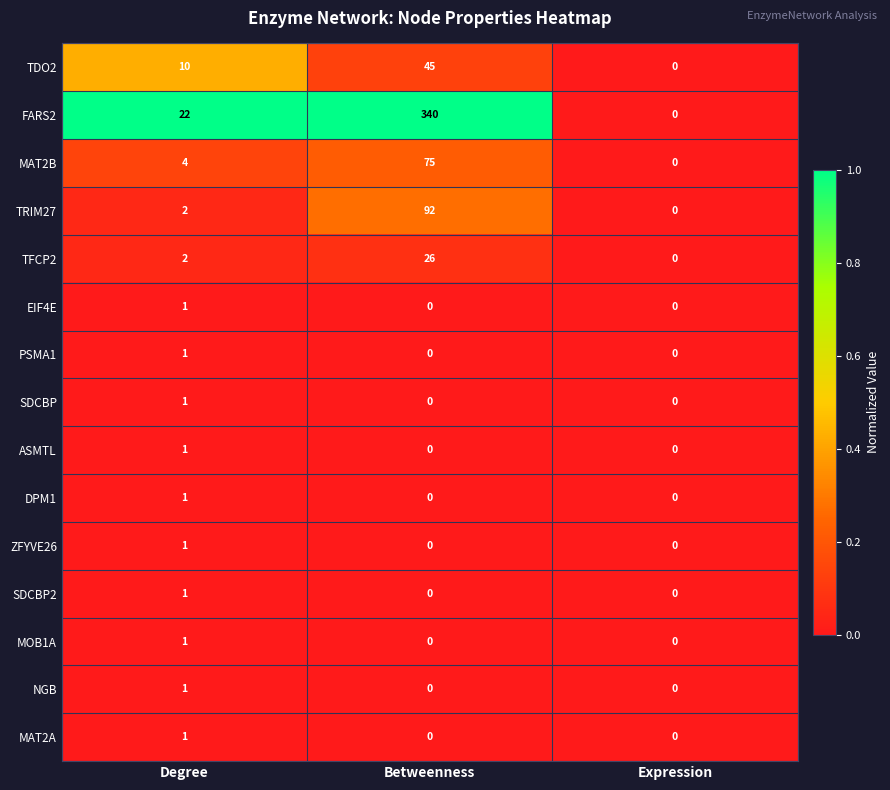

How many MOB1A values are between 0 and 1?

3